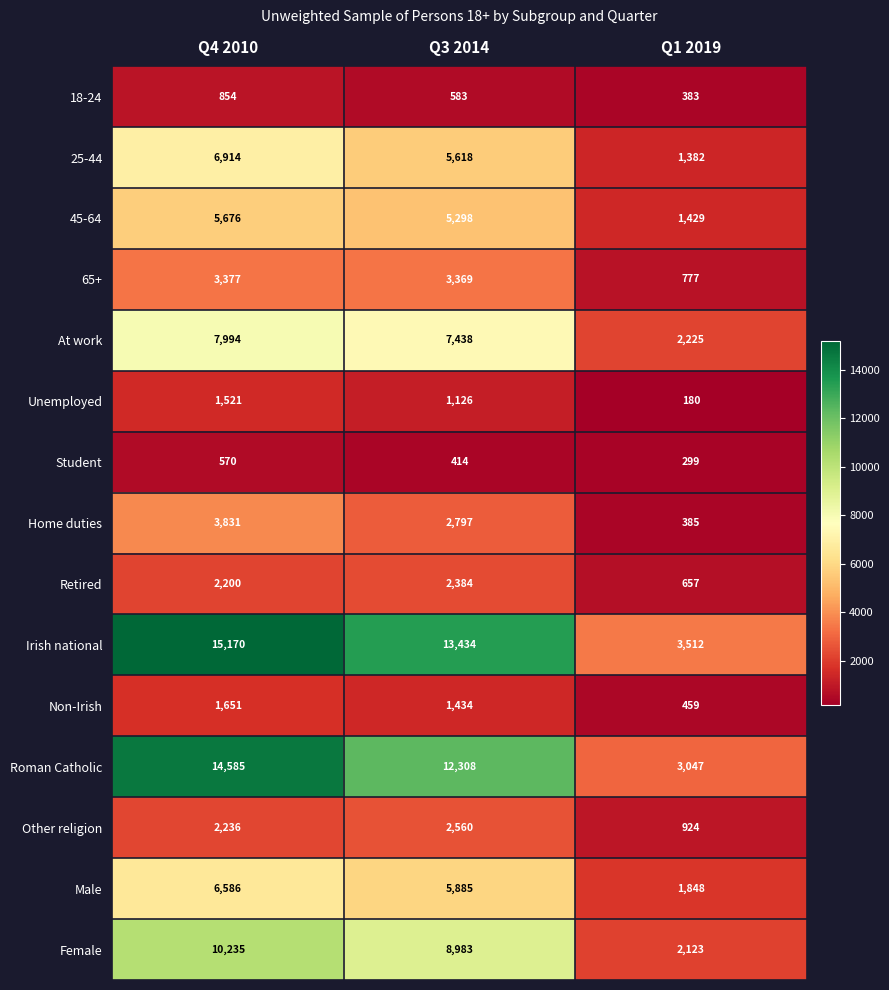

What is the greatest value displayed?

15170